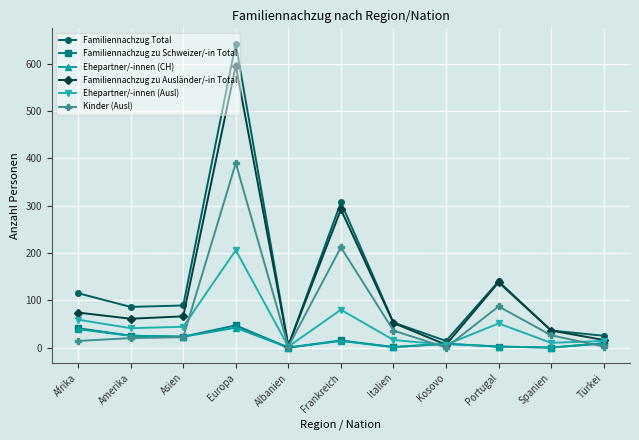

The Kinder (Ausl) series shows 0 at Kosovo. True or false?

True